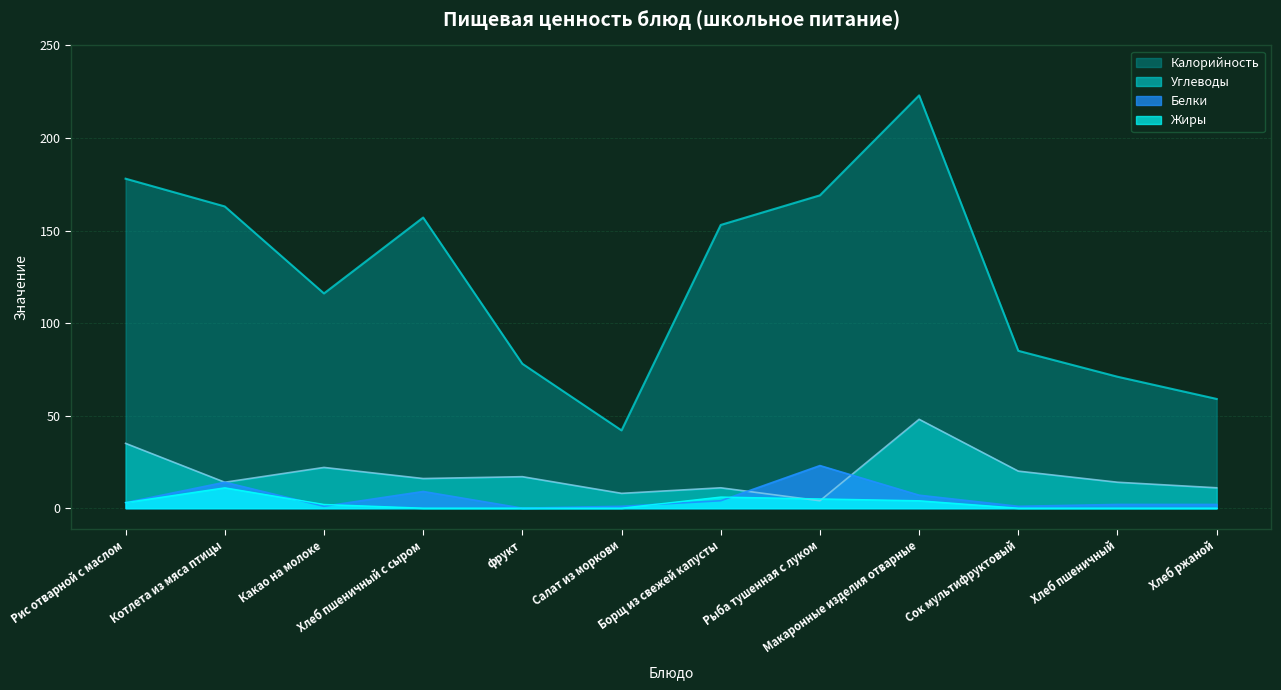

True or false: Белки and Углеводы intersect in this chart.

True